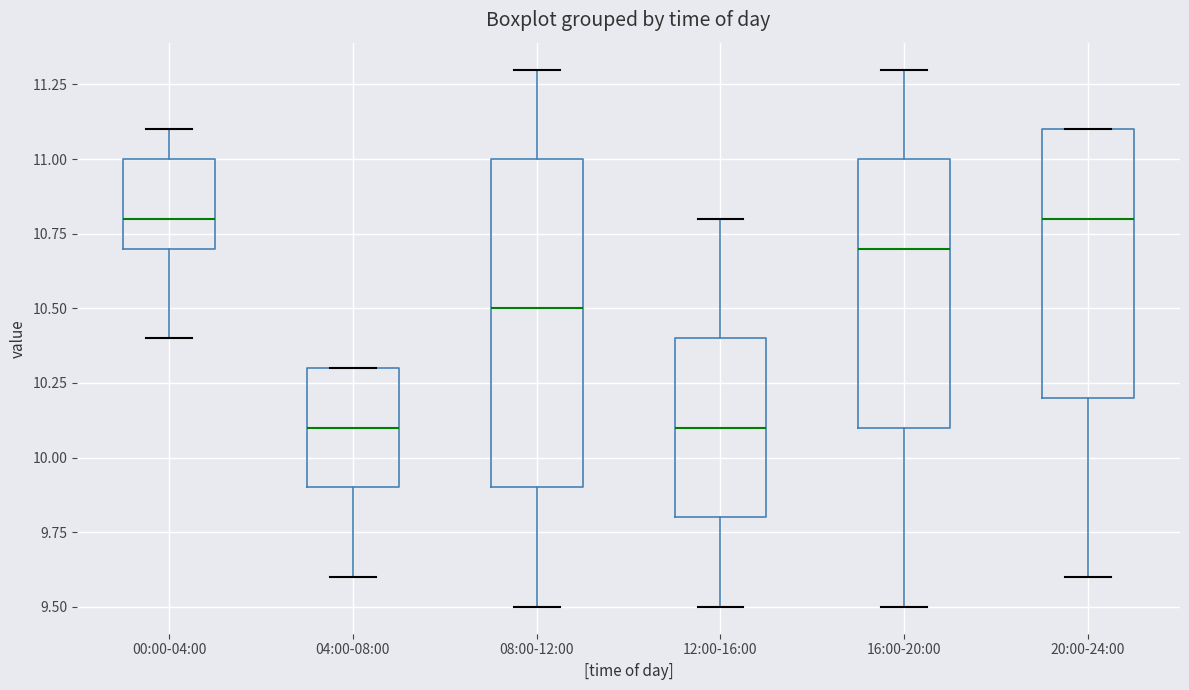

Which box is the tallest, from its lower edge to its upper edge?

08:00-12:00